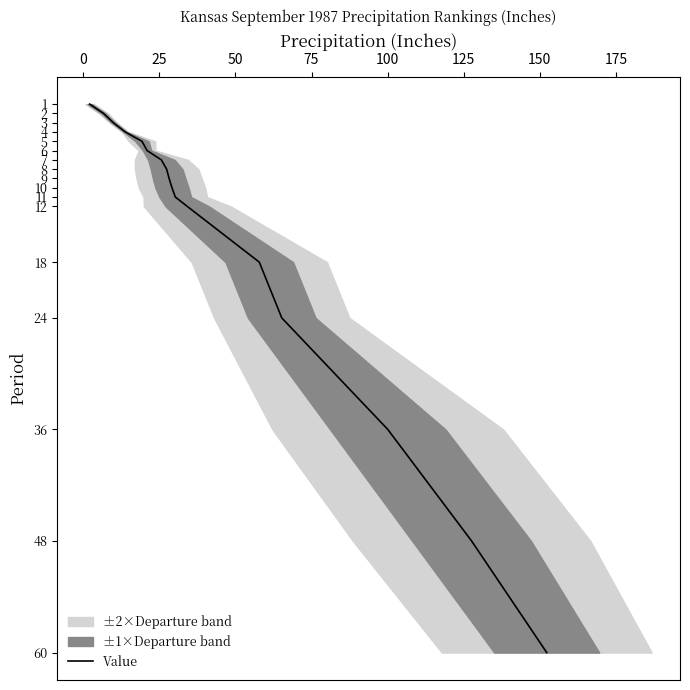

What is the maximum value for Value?

60